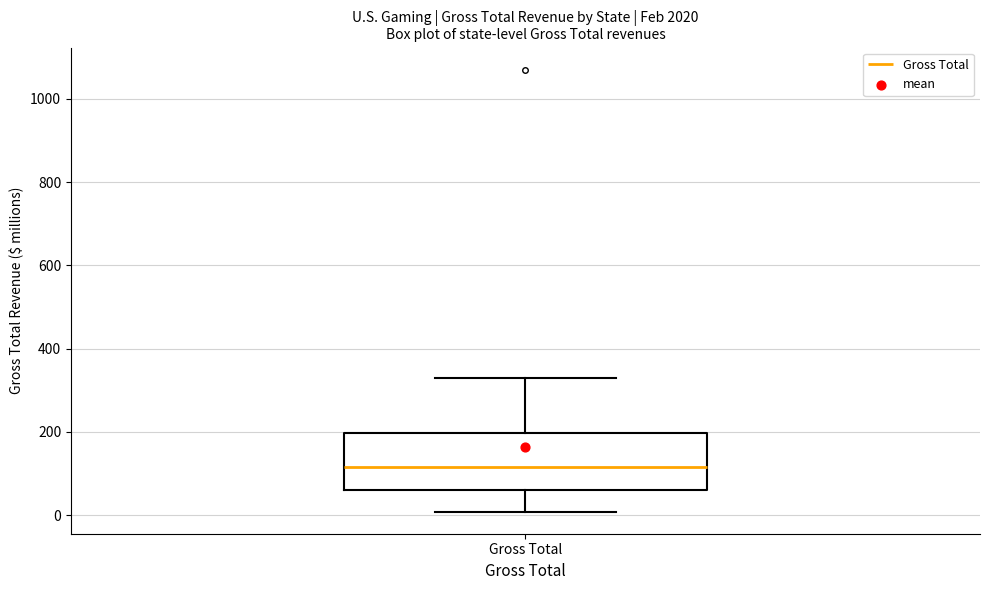

Transcribe this box plot: give where the median line is, the range the box spans, and where the two whiskers end, as read against the y-axis. The values are not printed on the chart, so give them approximately, as read against the axis.

median 120, box 60 to 200, whiskers 0 to 320